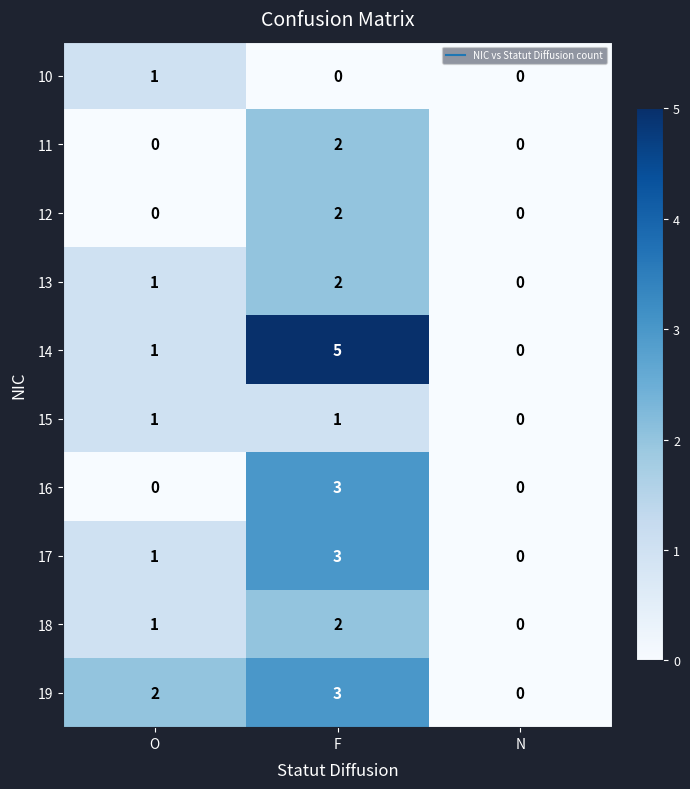

Rank the categories by 14 value from lowest to highest.

N, O, F